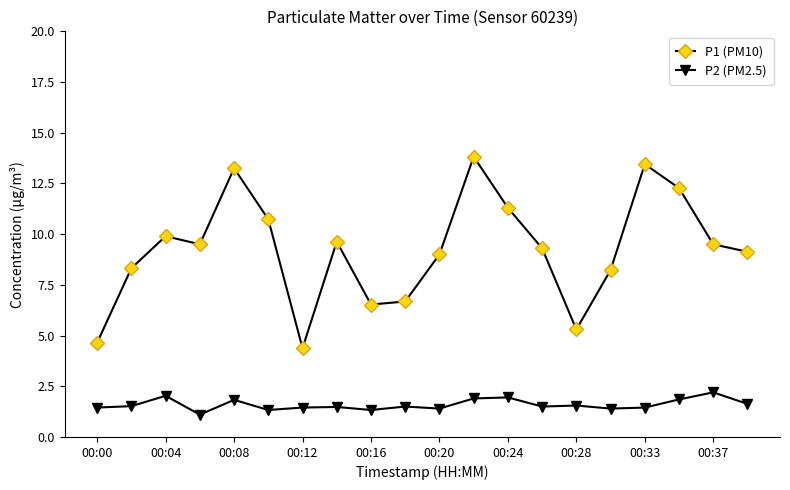

List the series in order of their peak value, lowest first.

P2 (PM2.5), P1 (PM10)